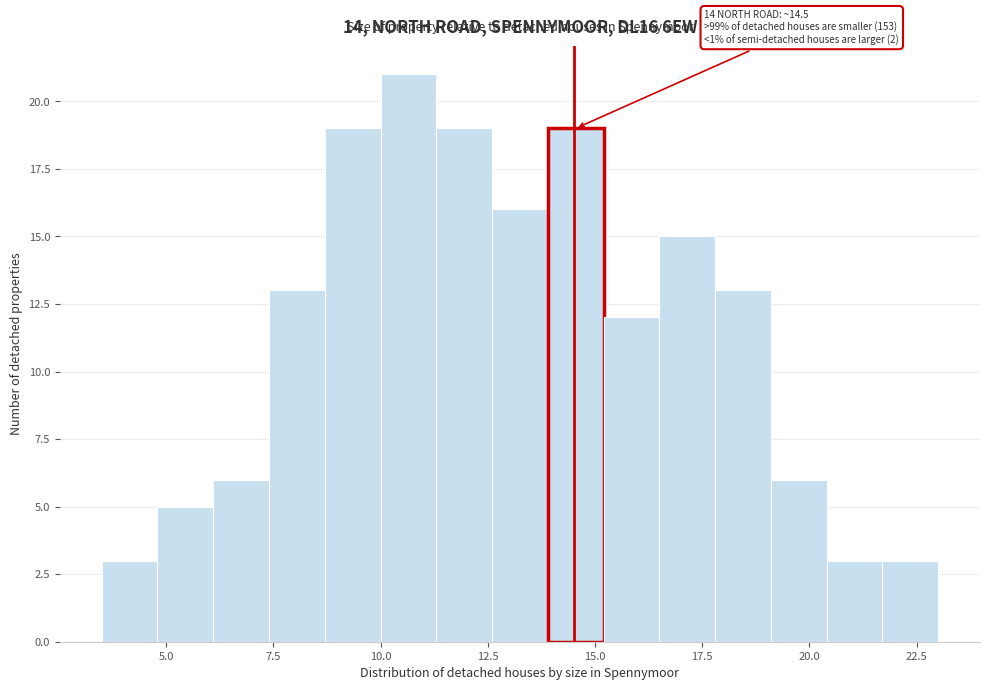

Read against the x-axis, roughly where is the centre of the tallest bar?

10.5